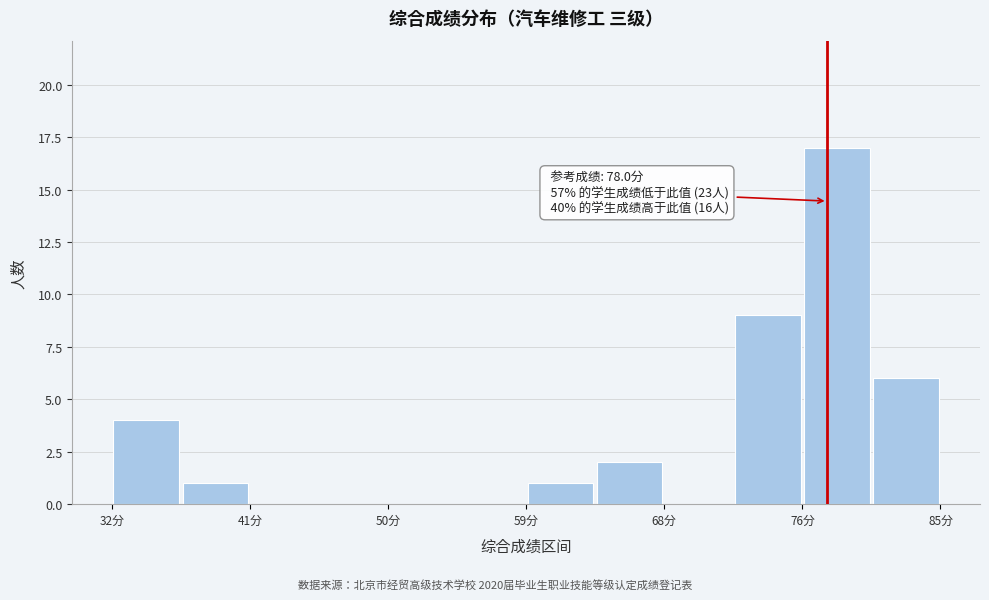

Which range on the x-axis has the tallest bar?

76.4 to 80.8